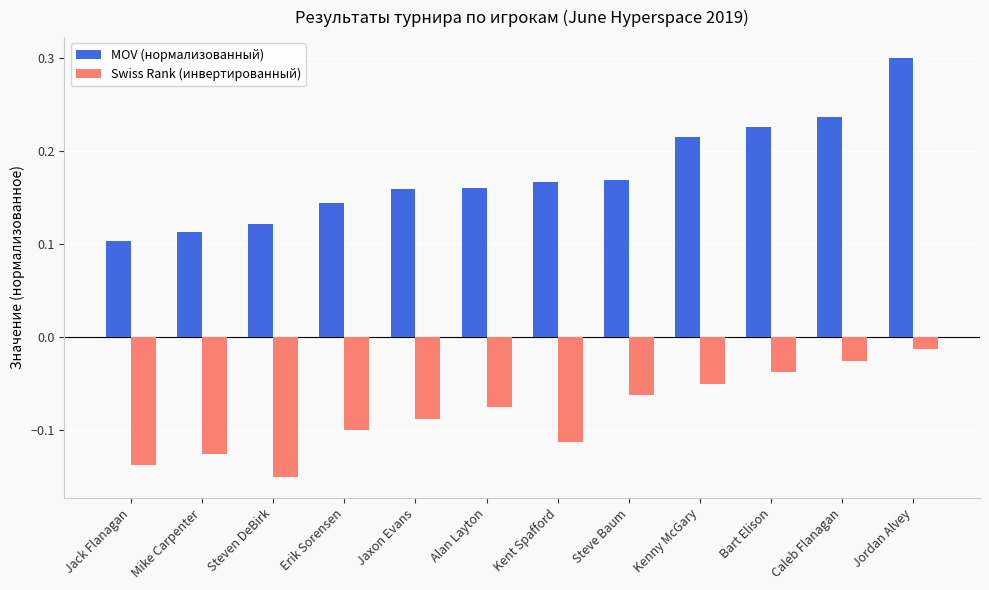

Rank the series by their average value, from highest to lowest.

MOV (нормализованный), Swiss Rank (инвертированный)